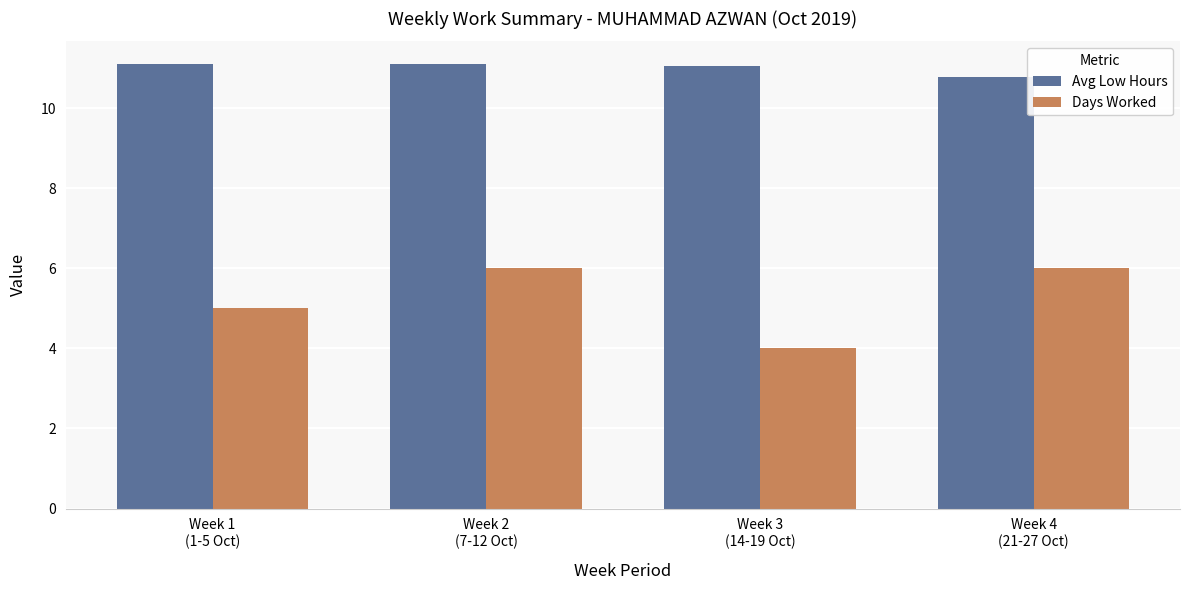

Reading left to right, transcribe all the data shown in this chart.

Avg Low Hours: 11.1	11.1	11.1	10.8
Days Worked: 5.0	6.0	4.0	6.0